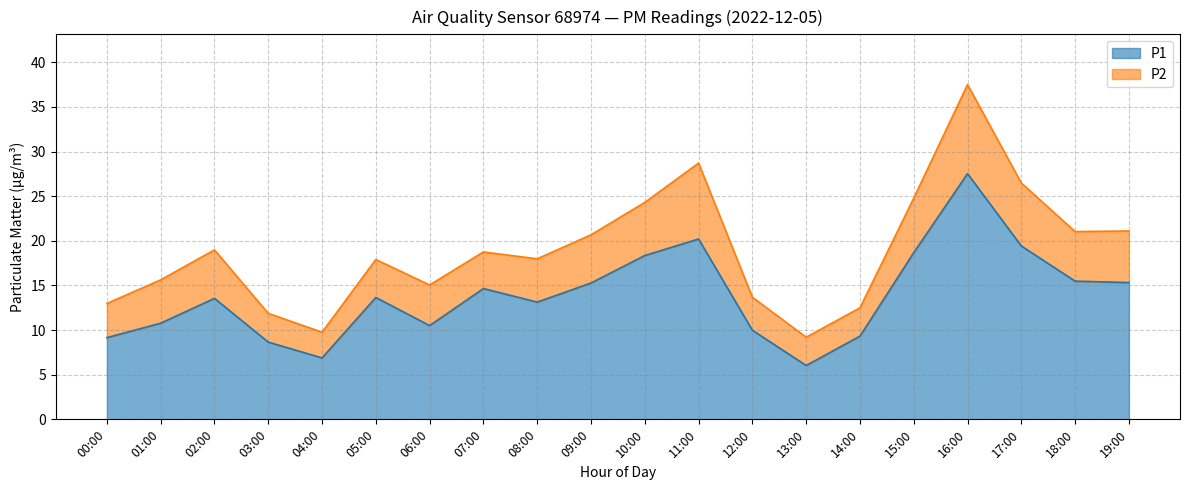

How many interior local peaks (higher than both neighbors) does the data have?

5